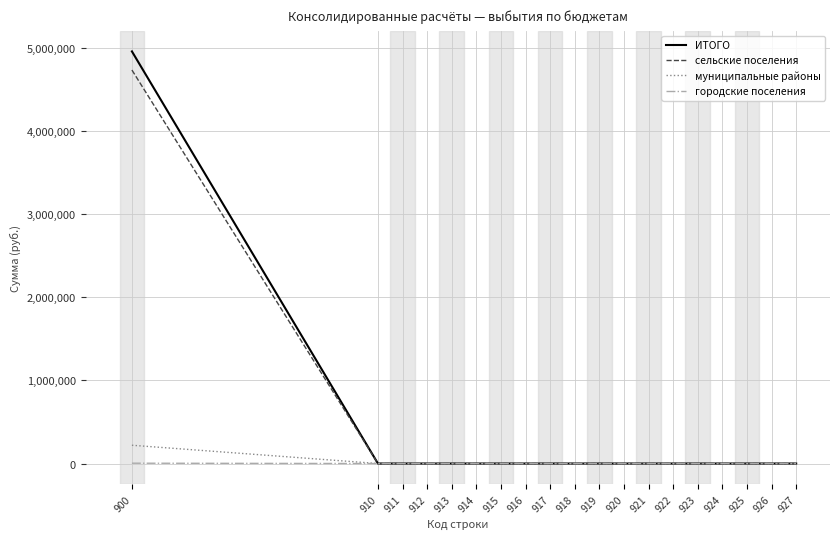

Which series has the widest spread of values?

ИТОГО